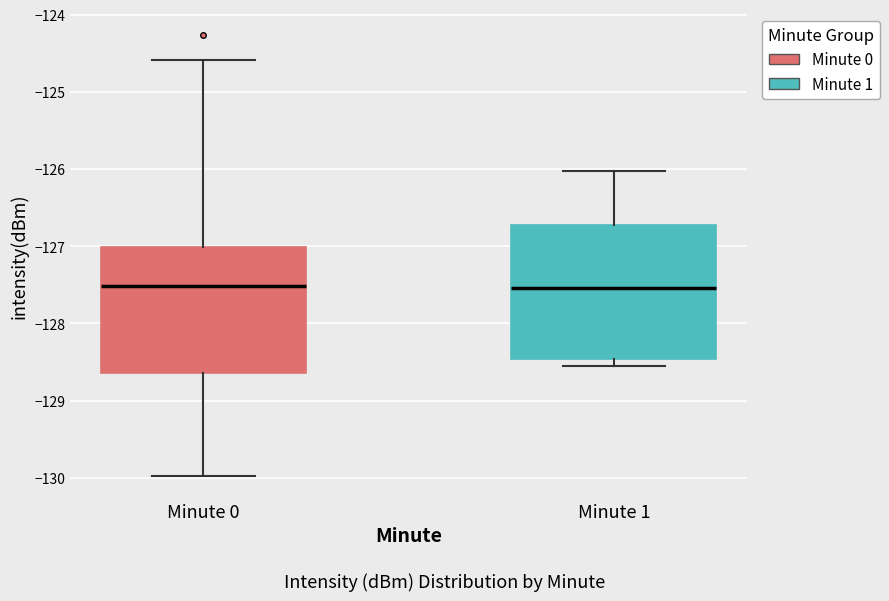

Where is the lower edge of the box for Minute 0 on the y-axis? The values are not printed on the chart, so give them approximately, as read against the axis.

-128.6